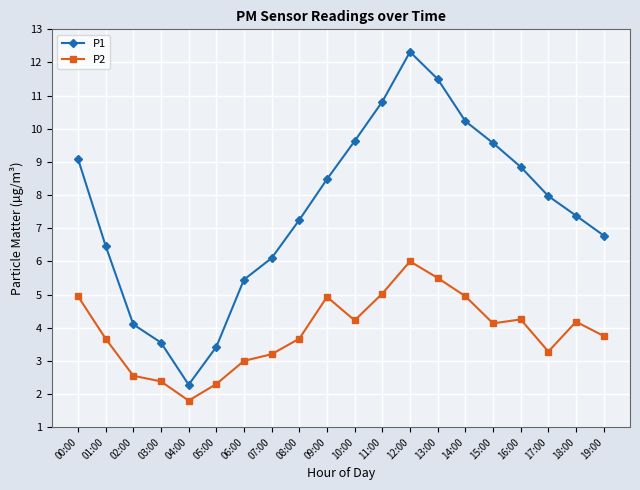

True or false: P2 and P1 intersect in this chart.

False